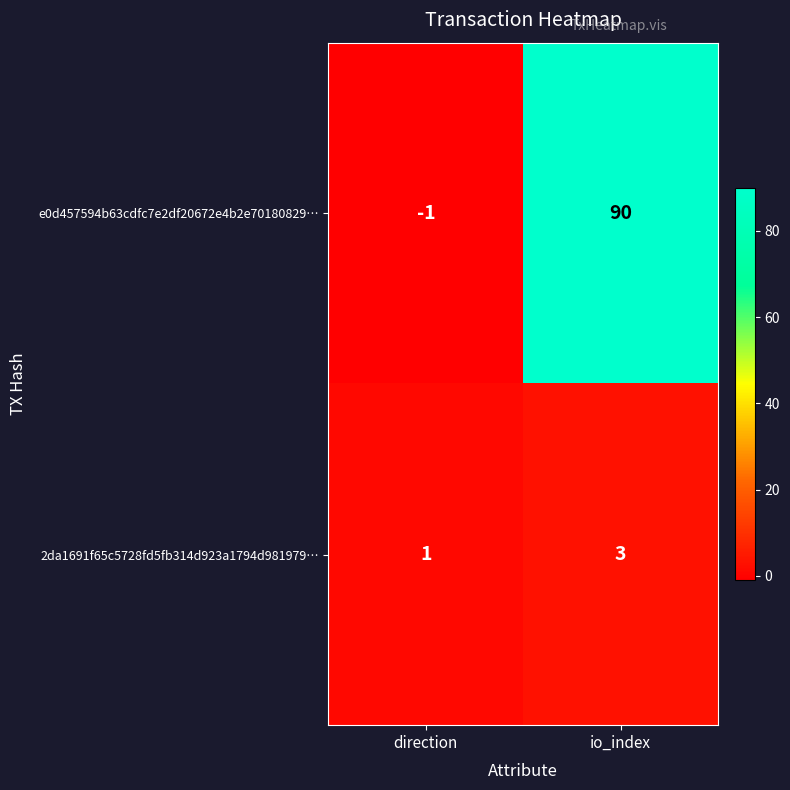

What is the smallest value displayed?

-1